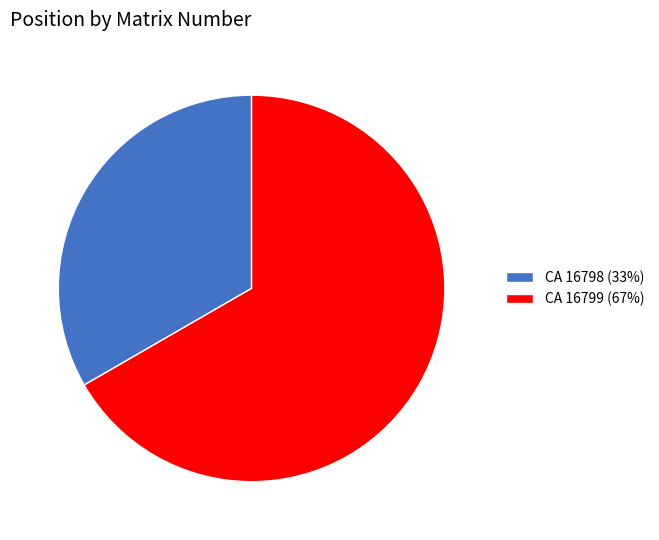

Which has a higher value, CA 16798 or CA 16799?

CA 16799